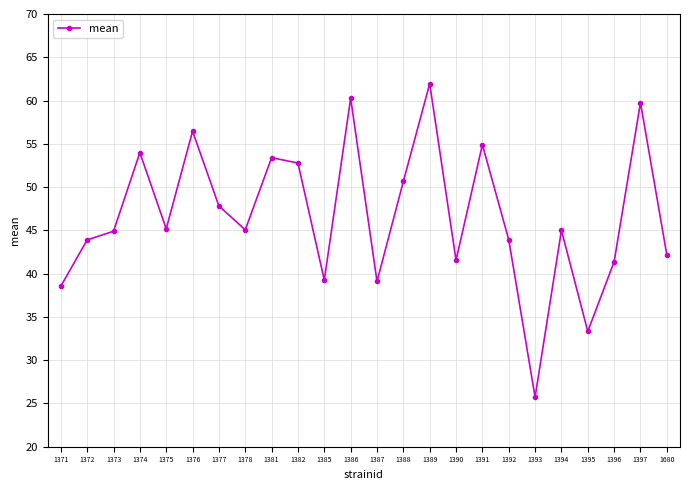

What is the ratio of the value at 1397 to the value at 1377?

1.2